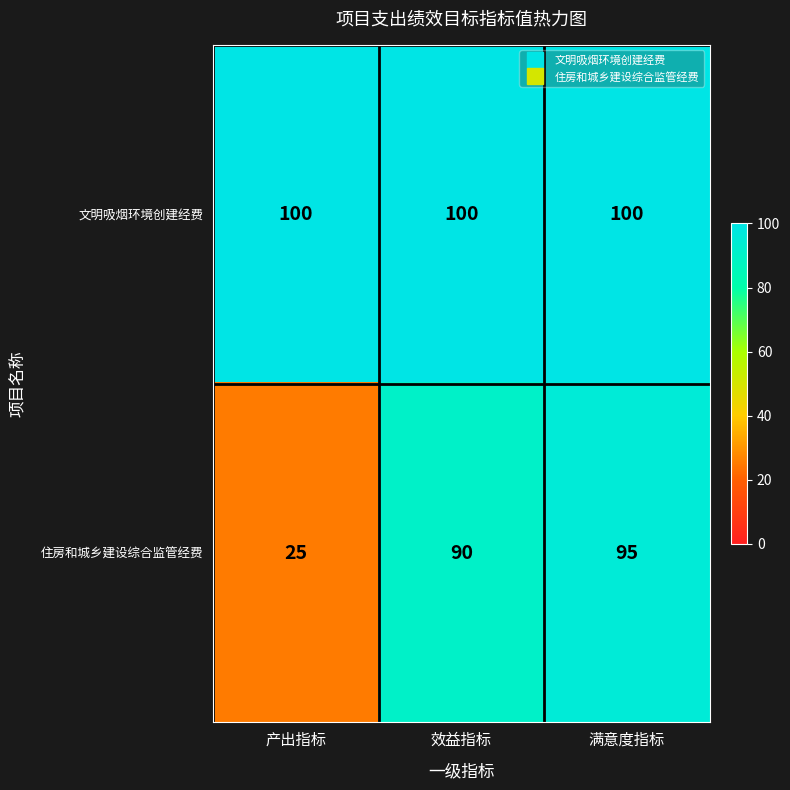

What is the spread (max minus min) of values at 产出指标?

75